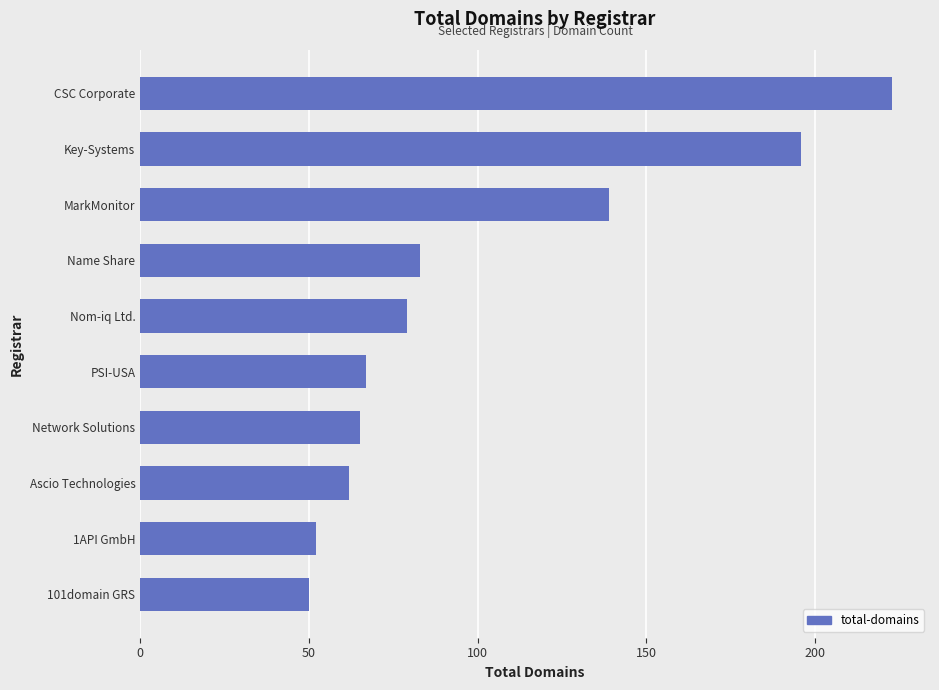

At which label is the value closest to 136?

MarkMonitor